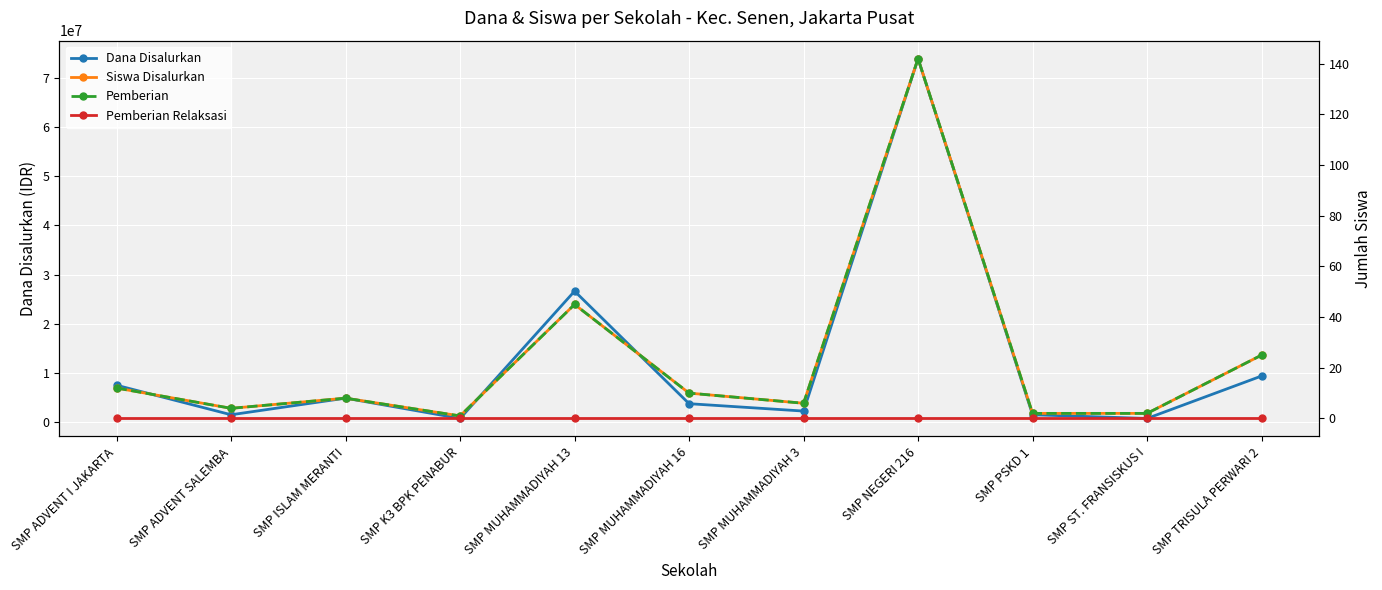

Is it true that Siswa Disalurkan equals 1 at SMP PSKD 1?

False